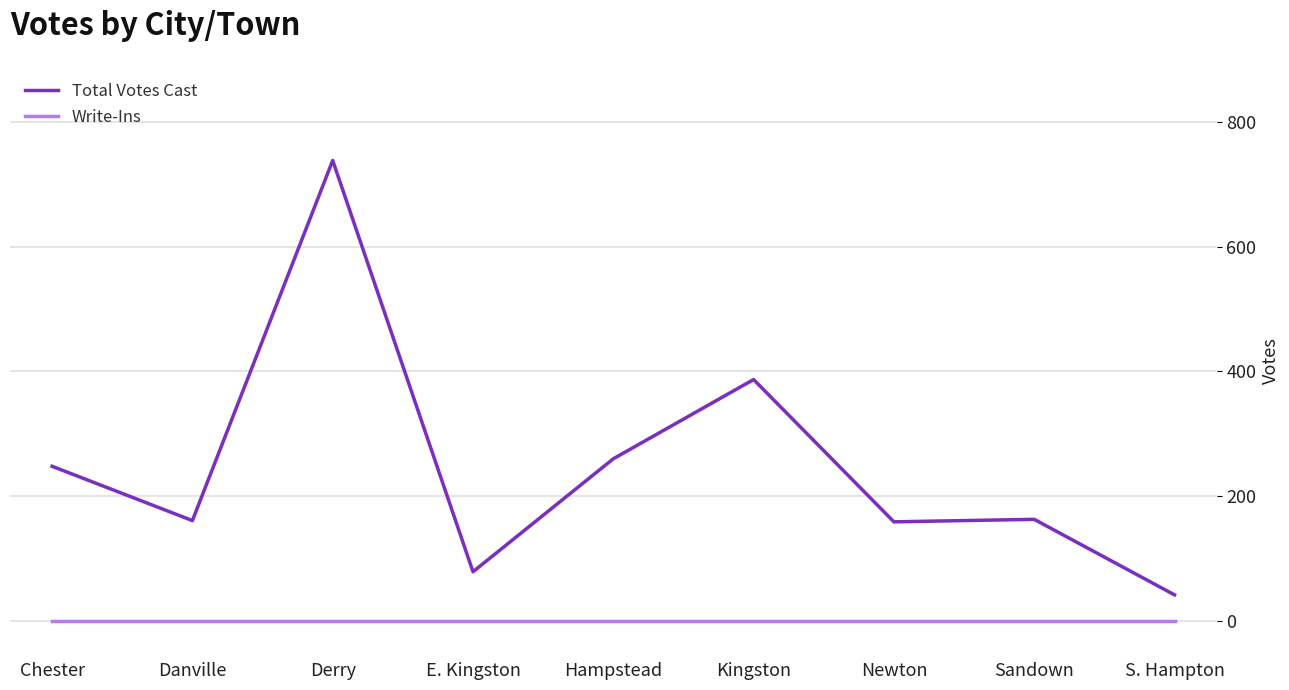

What is the lowest value of the Total Votes Cast series?

42